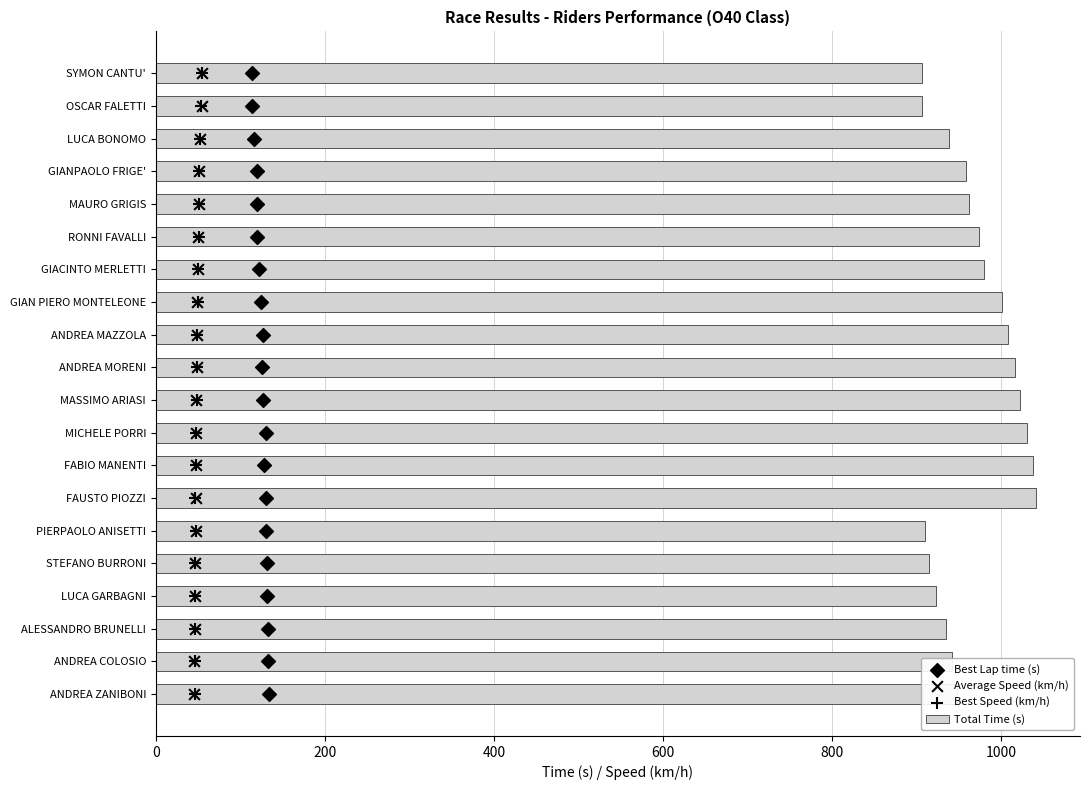

Which series reaches the maximum Y coordinate?

Total Time (s)